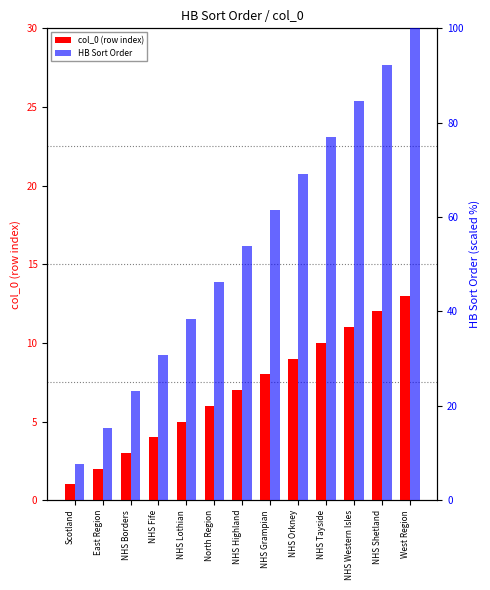

Which category has the highest value in the HB Sort Order series?

West Region